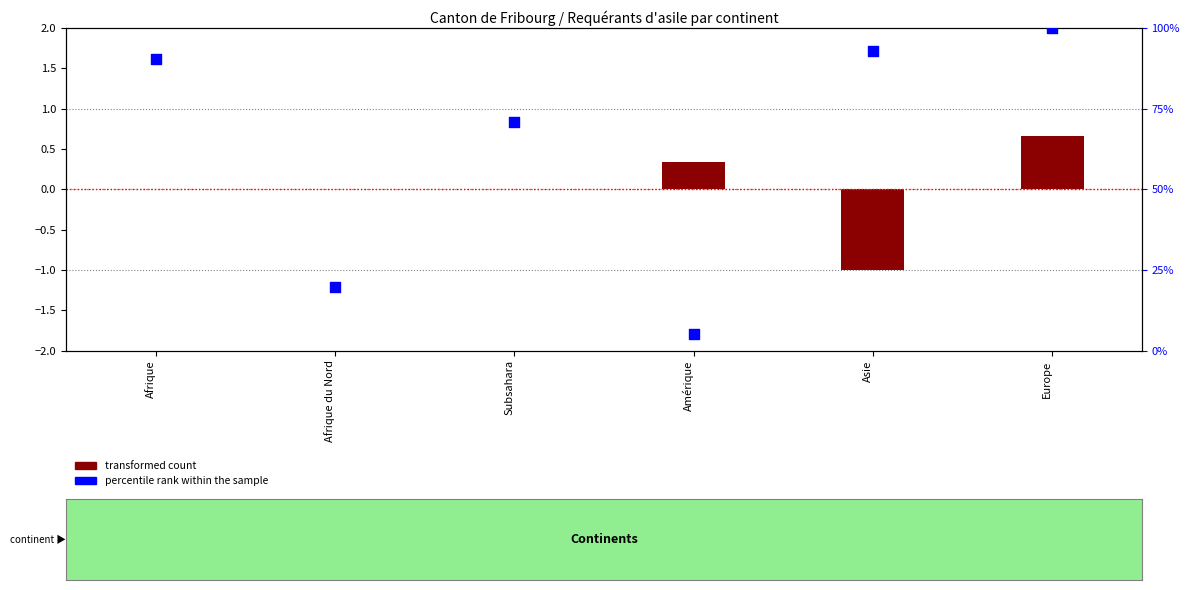

Which series has the widest spread of Y values?

percentile rank within the sample